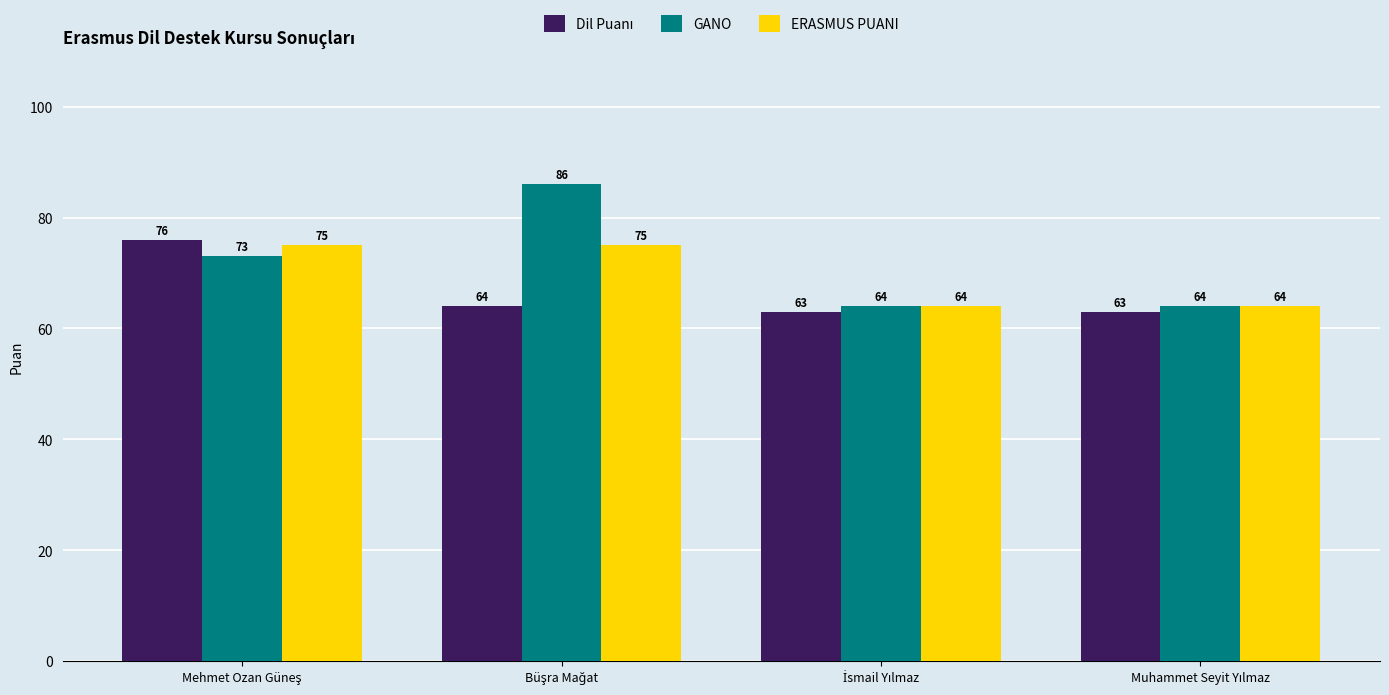

How many groups of bars are there?

4